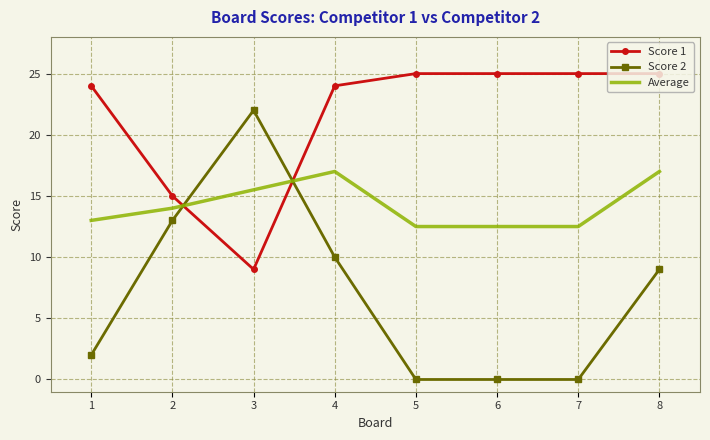

At 4, list the series in order from largest to smallest.

Score 1, Average, Score 2